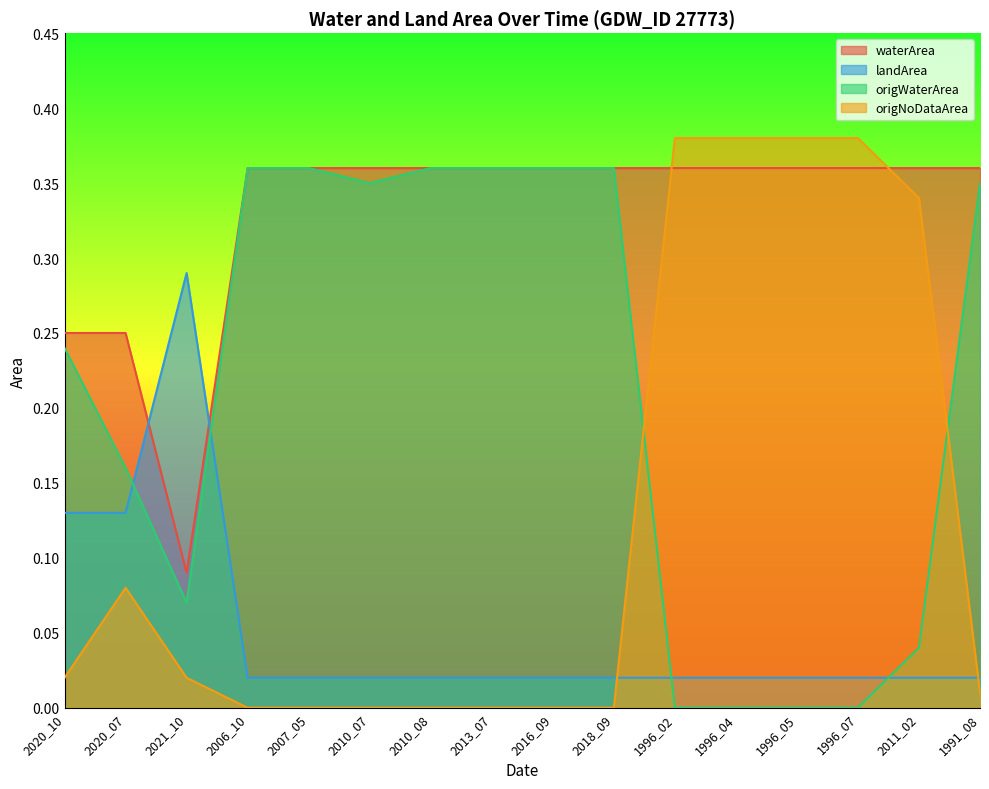

What is the label of the 8th point from the left?

2013_07